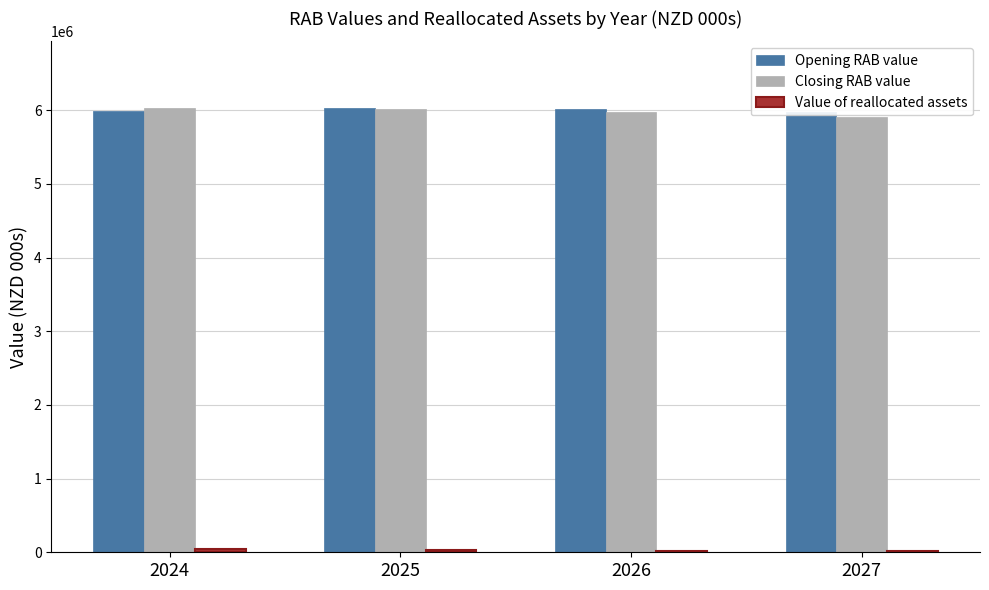

What is the total value across all series at 2026?

12011592.7